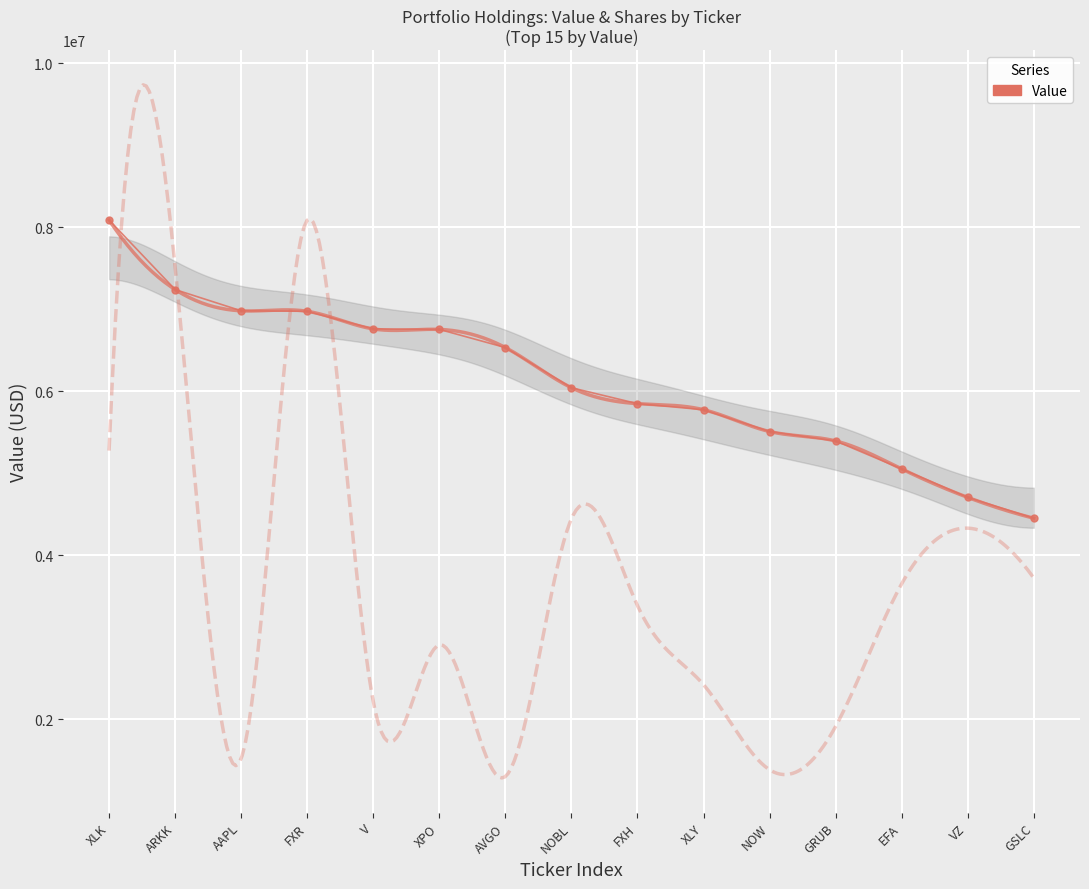

Where does the data first go above 6041000?

XLK